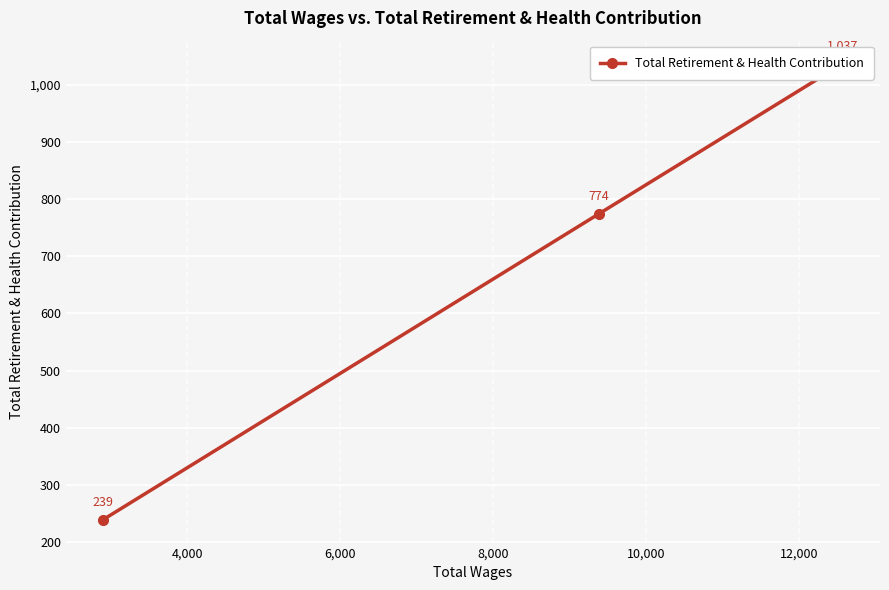

What is the value of the 2nd point from the left?

774